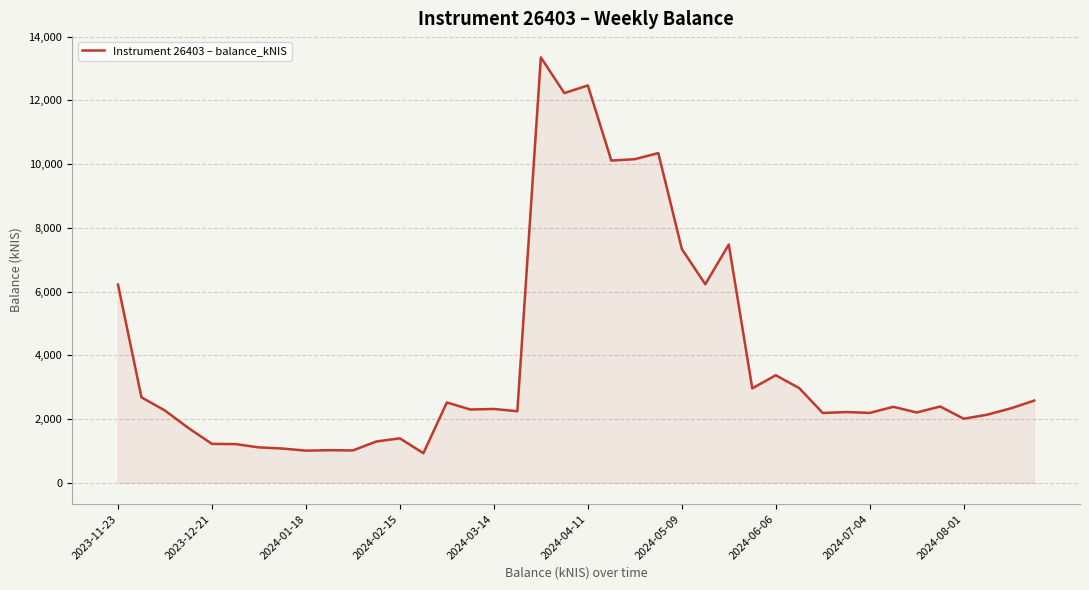

What is the maximum value shown in the chart?

13345.0